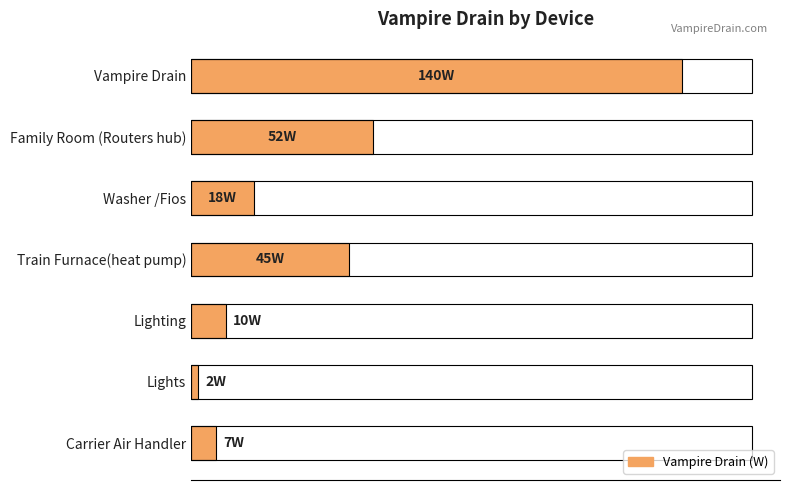

What is the value of the 2nd bar from the left?

52